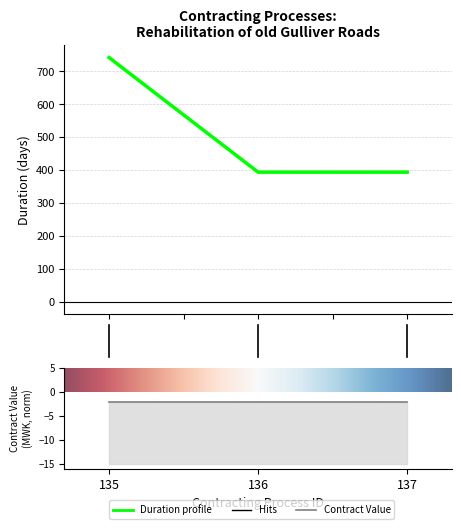

The value at 1.0 is 575. True or false?

False